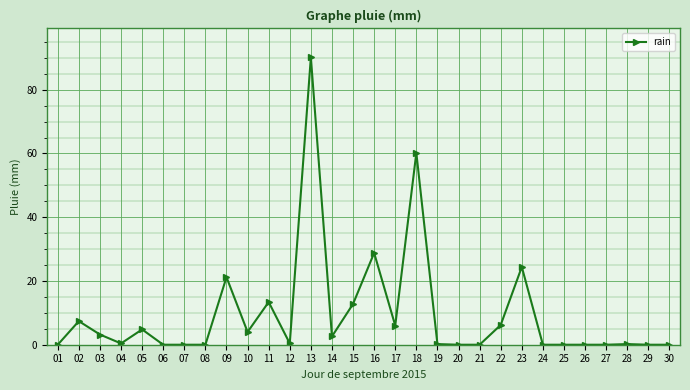

The chart shows a value of 41.3 at 29. True or false?

False